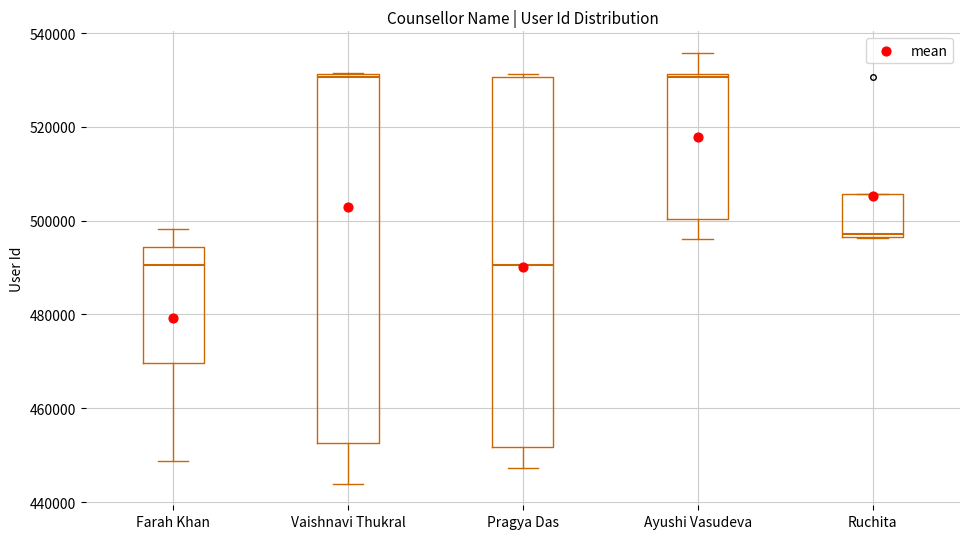

Reading left to right, read every box against the y-axis: the position of its median line, the range the box covers, and the ends of its whiskers. The values are not printed on the chart, so give them approximately, as read against the axis.

Farah Khan: median 490000, box 470000 to 494000, whiskers 448000 to 498000
Vaishnavi Thukral: median 530000, box 452000 to 532000, whiskers 444000 to 532000
Pragya Das: median 490000, box 452000 to 530000, whiskers 448000 to 532000
Ayushi Vasudeva: median 530000, box 500000 to 532000, whiskers 496000 to 536000
Ruchita: median 498000, box 496000 to 506000, whiskers 496000 to 506000